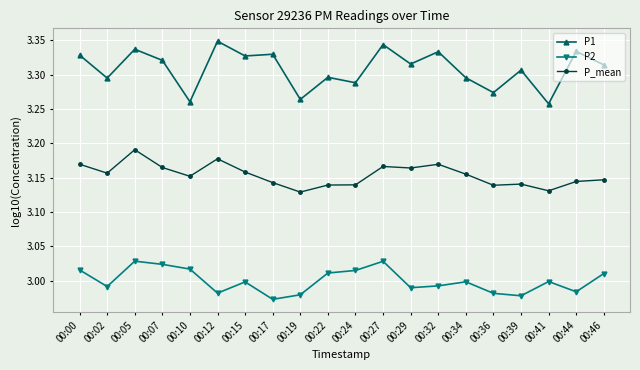

What is the difference between the highest and lowest values at 00:15?

0.3